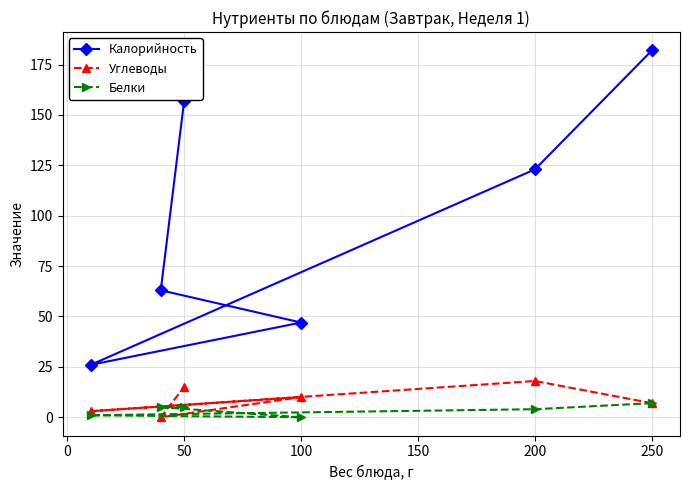

Reading left to right, transcribe all the data shown in this chart.

Калорийность: 26	63	157	47	123	182
Углеводы: 3	0	15	10	18	7
Белки: 1	5	5	0	4	7